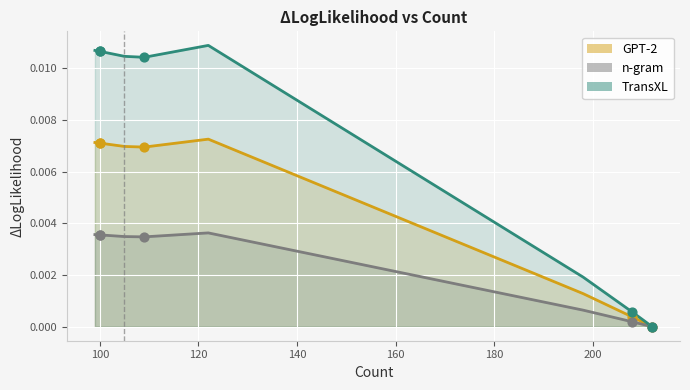

Which series has the largest total across all categories?

TransXL